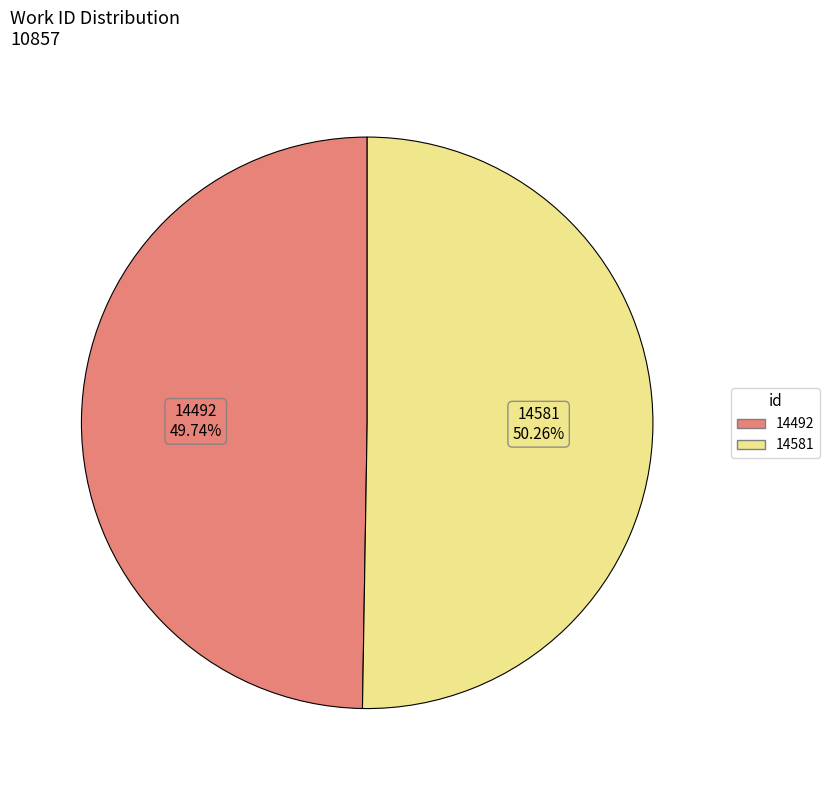

What percentage is the 14492 slice, to the nearest percent?

50%